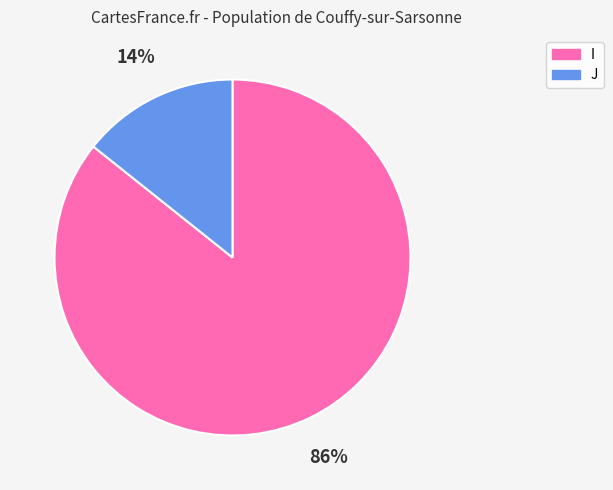

Do J and I together represent more than half of the pie?

Yes